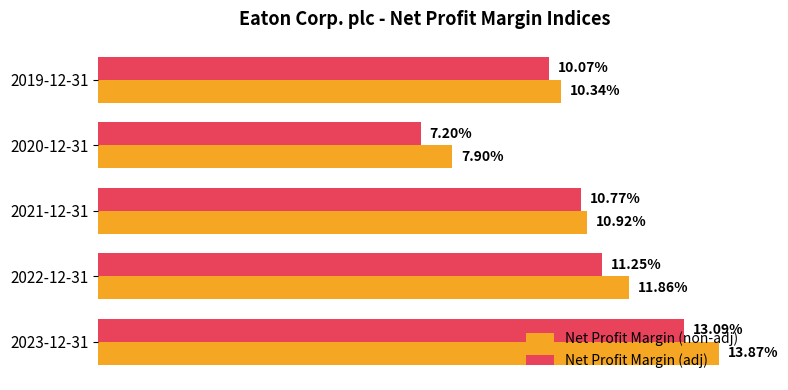

What are all the series names shown in the legend?

Net Profit Margin (non-adj), Net Profit Margin (adj)